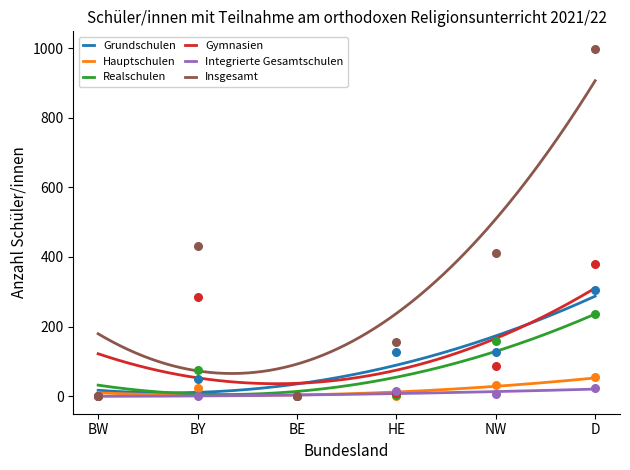

Which series contains the lowest Y value?

Grundschulen